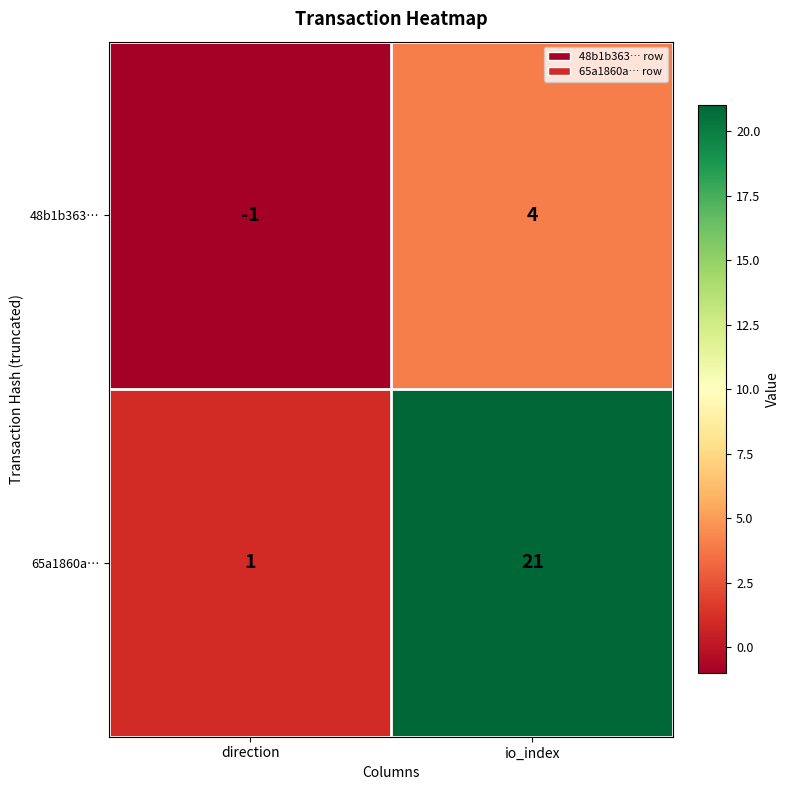

What value does the 48b1b363… series have at io_index?

4